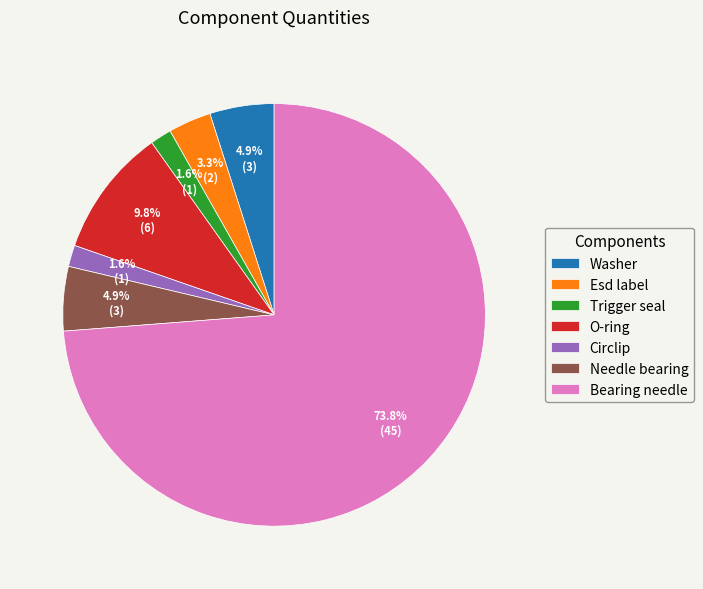

To the nearest percent, what percentage of the pie is Needle bearing?

5%